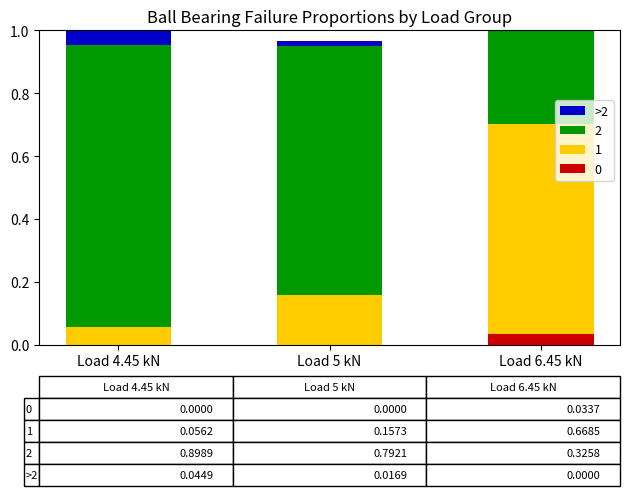

True or false: the data shows 0.0 at Load 6.45 kN.

True